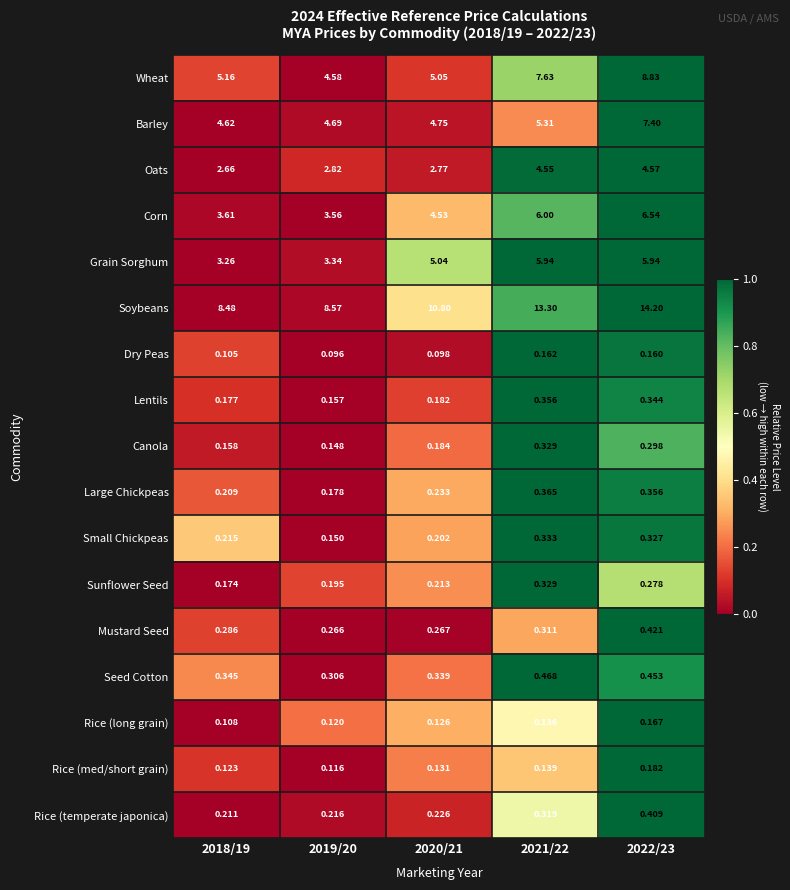

Rank the series at 2020/21 from lowest to highest value.

Dry Peas, Rice (long grain), Rice (med/short grain), Lentils, Canola, Small Chickpeas, Sunflower Seed, Rice (temperate japonica), Large Chickpeas, Mustard Seed, Seed Cotton, Oats, Corn, Barley, Grain Sorghum, Wheat, Soybeans